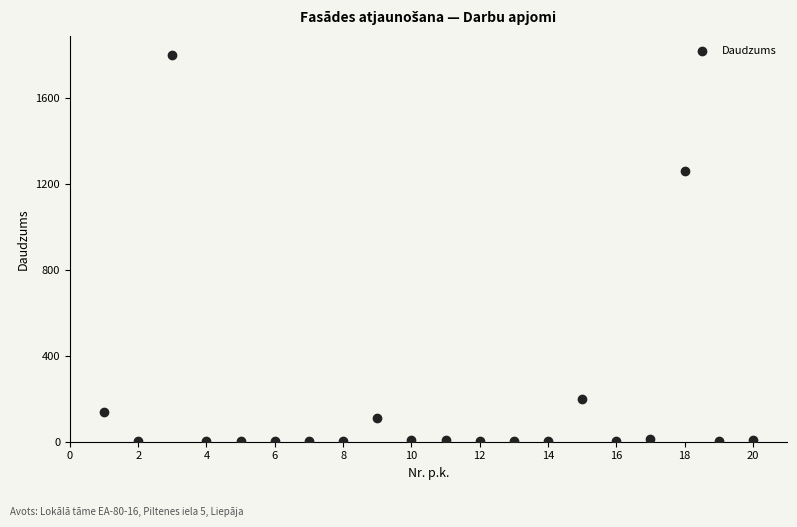

What Y value in the scatter plot is closest to 900?

1260.0